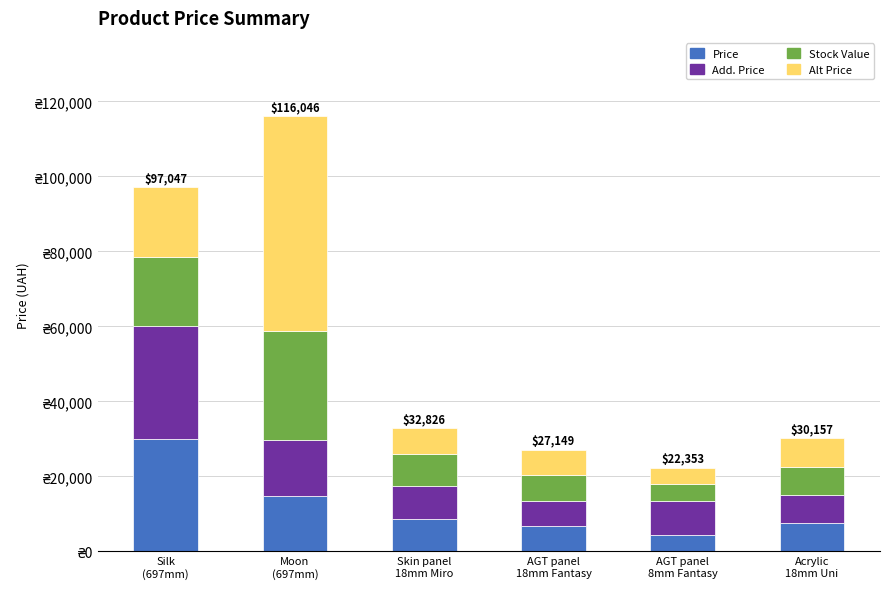

At which category is the sum across all series the highest?

Moon
(697mm)